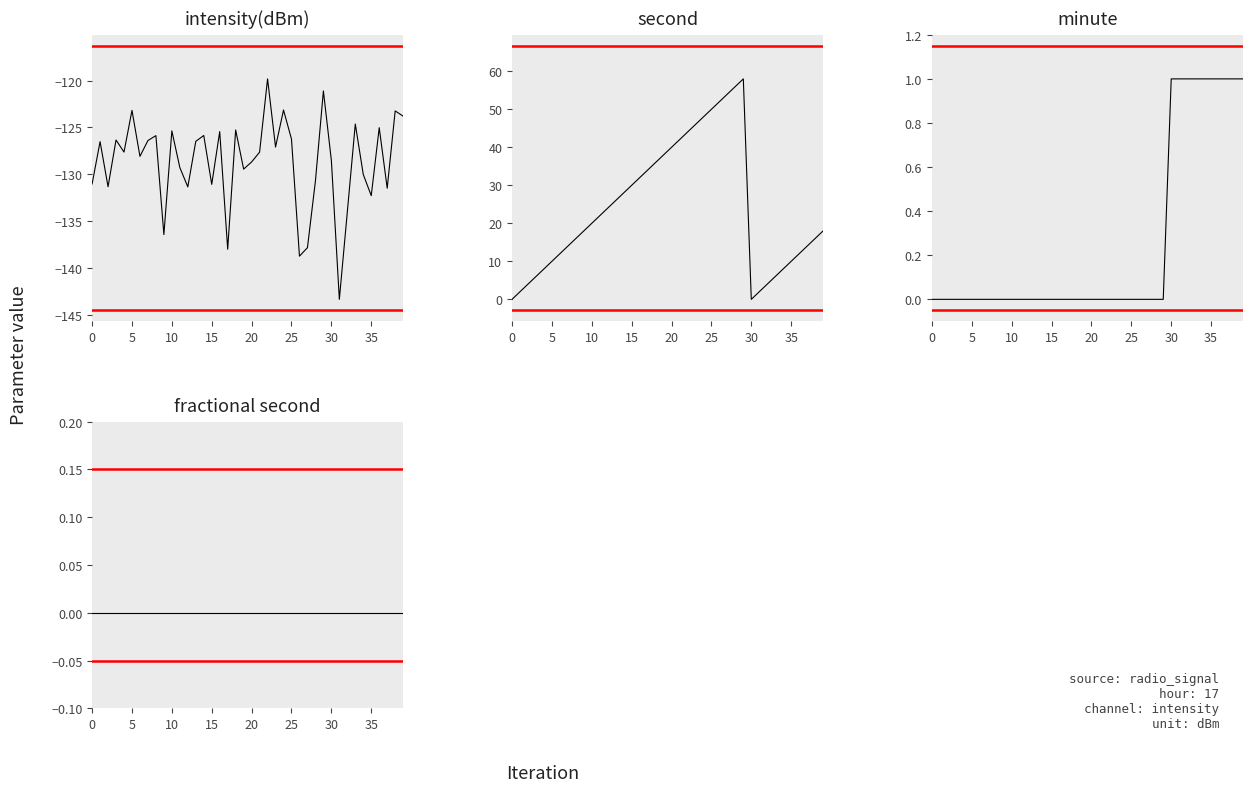

At how many categories does at least one series exceed 37?

11